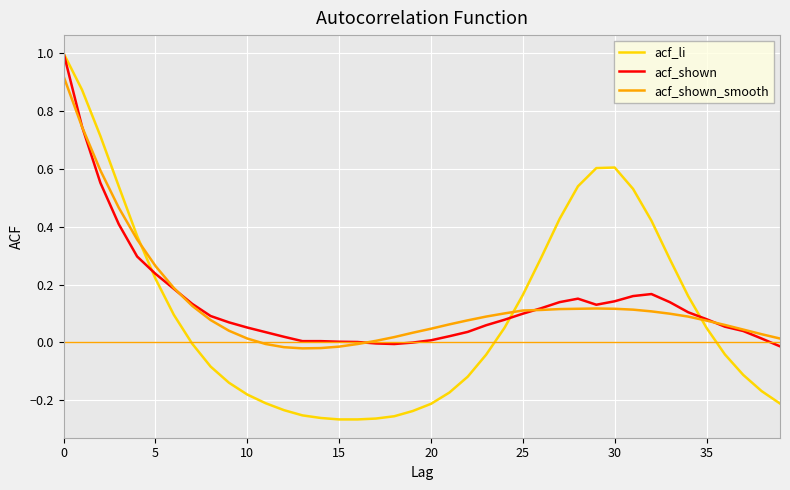

Is this an area chart (filled region under the line)?

No